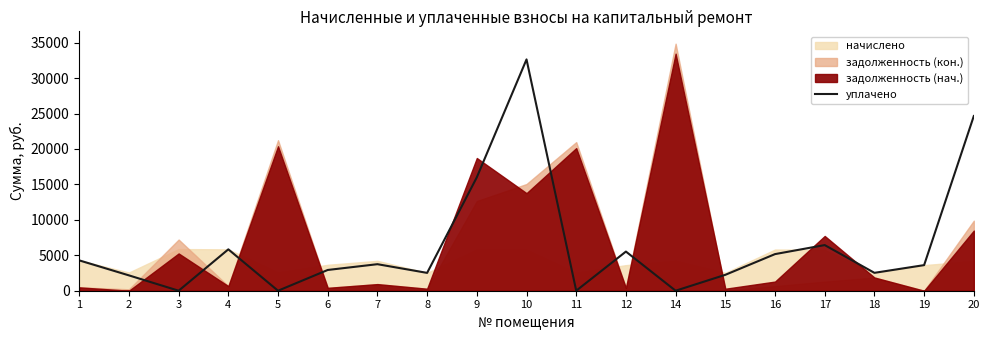

At which label is the value closest to 16314?

9